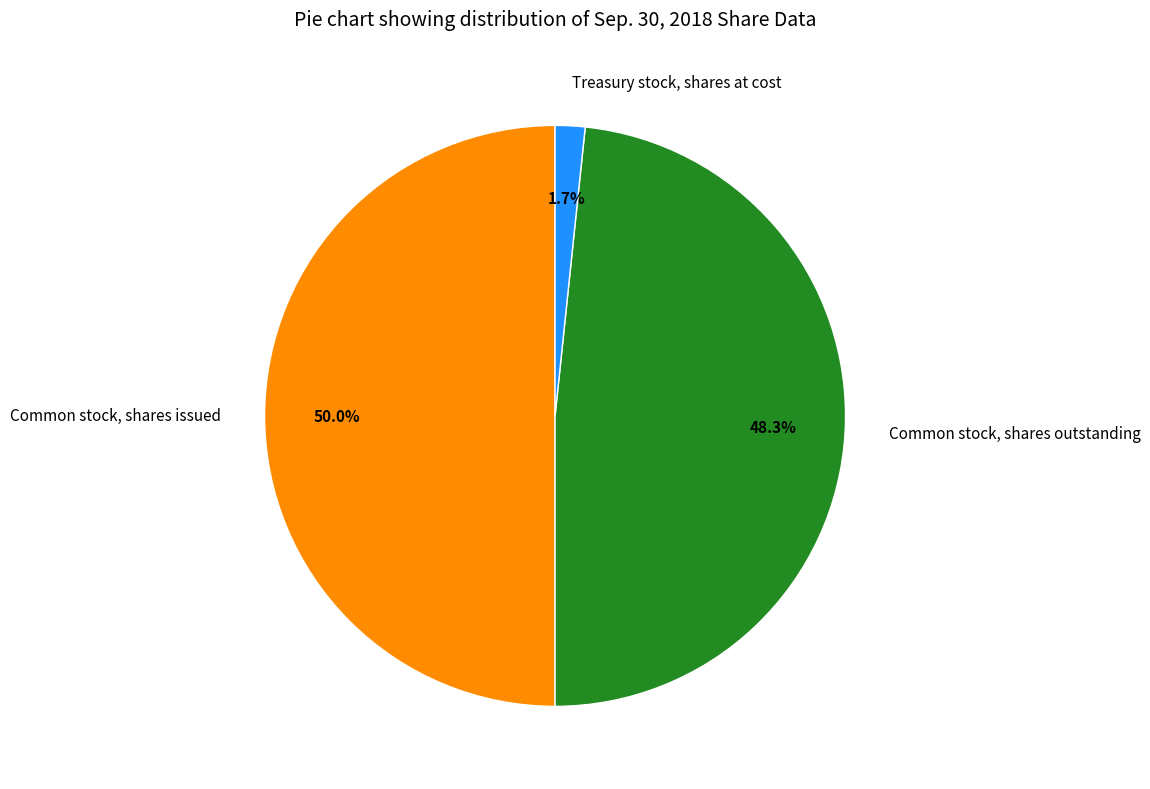

Does Common stock, shares outstanding account for over 50% of the chart?

No